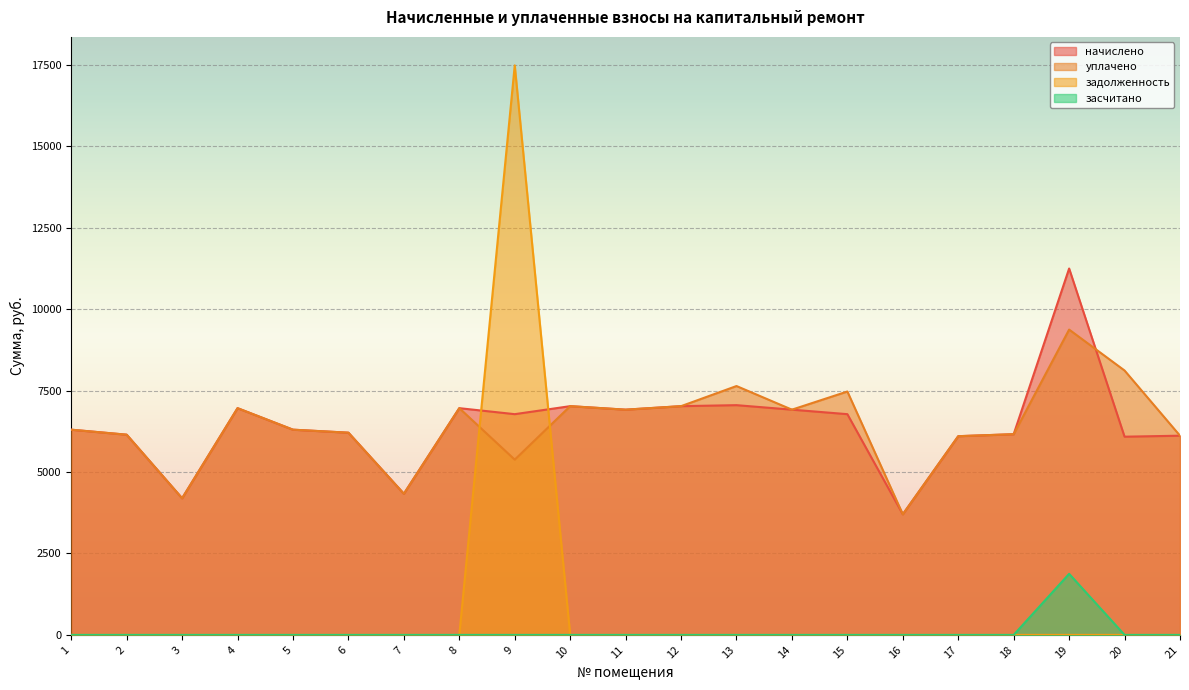

What is the difference between the highest and lowest values at 8?

6958.1